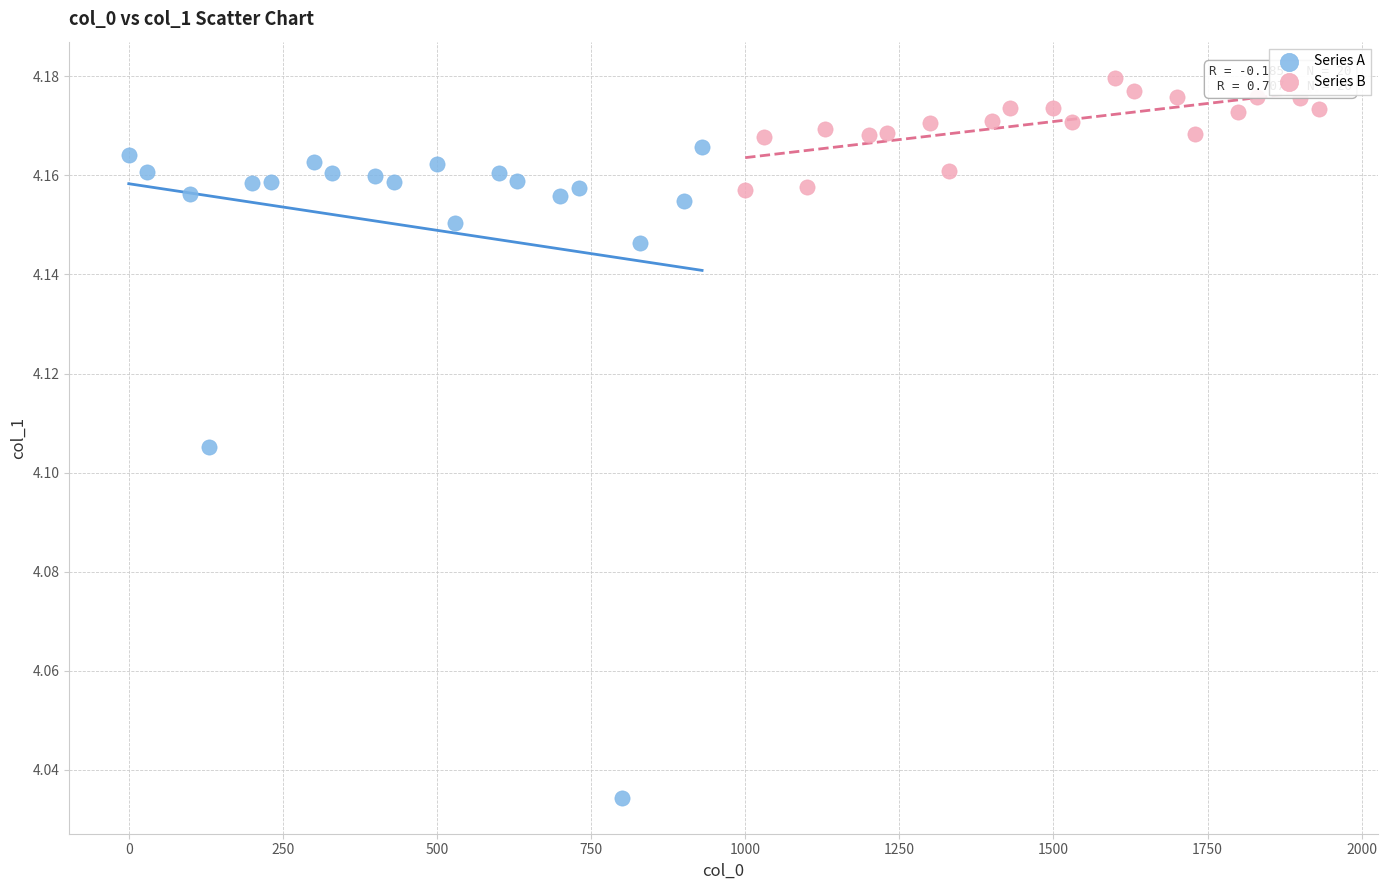

Which series has the largest Y range (max minus min)?

Series A